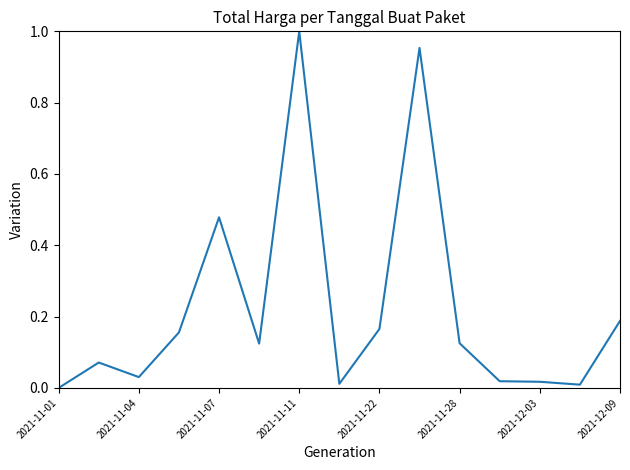

How many positive values are there?

14